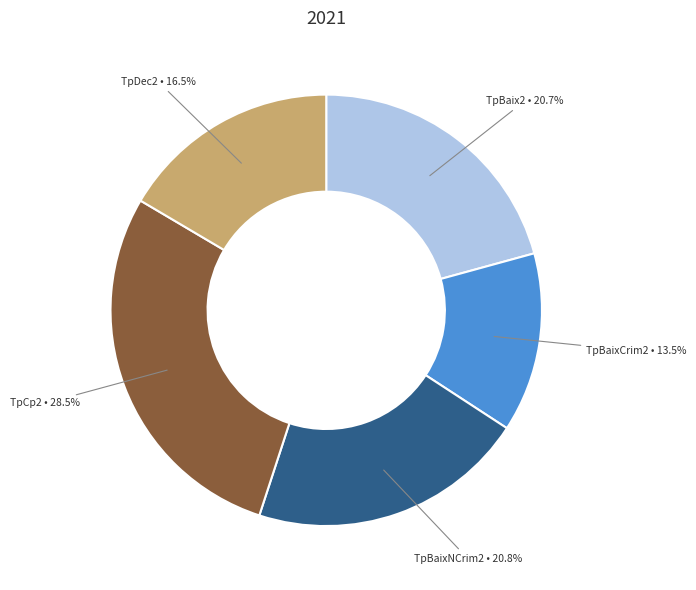

To the nearest percent, what is the difference between the largest and smallest slice percentages?

15%